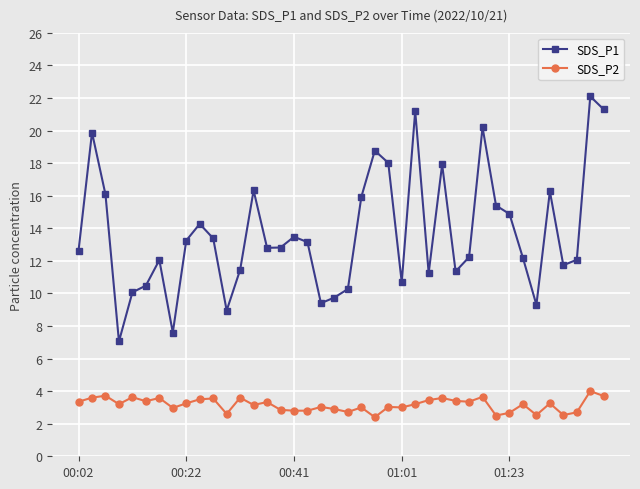

Which series has the largest total across all categories?

SDS_P1